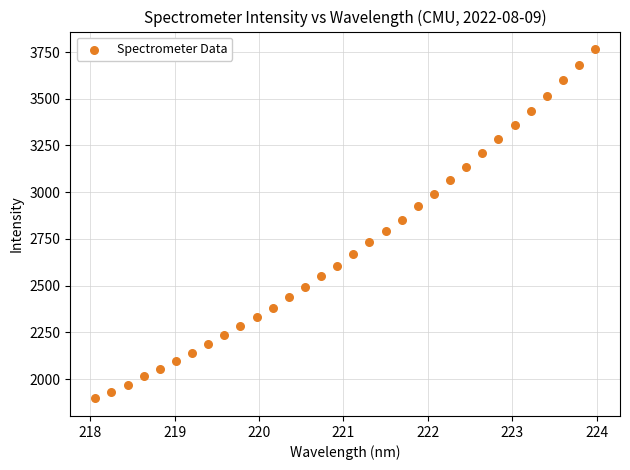

What is the range of Y values (max minus min)?

1869.7